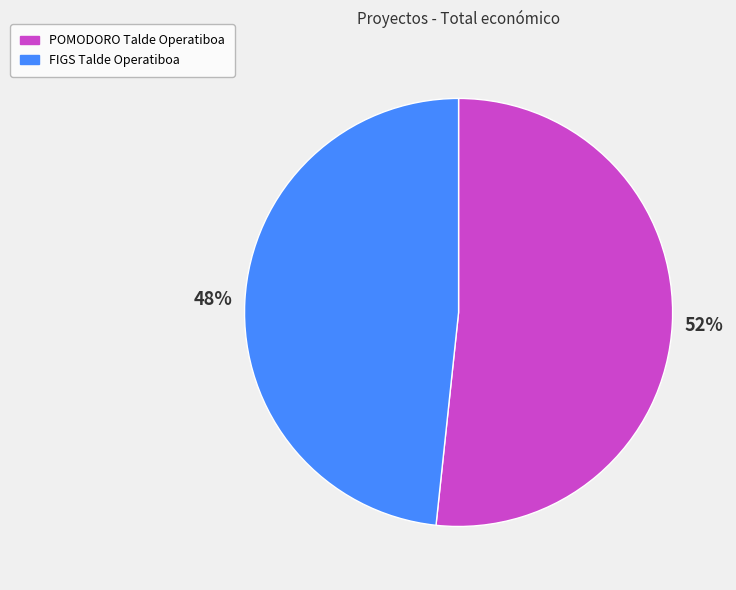

To the nearest percent, what is the average slice percentage?

50%